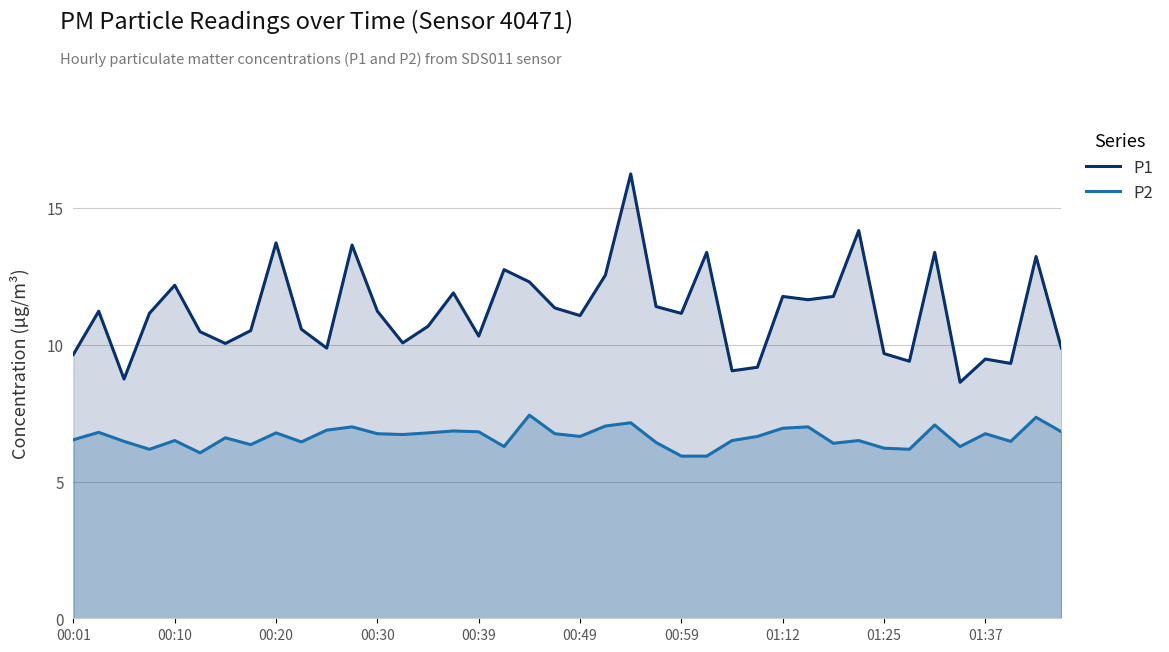

True or false: P1 and P2 cross at least once.

False